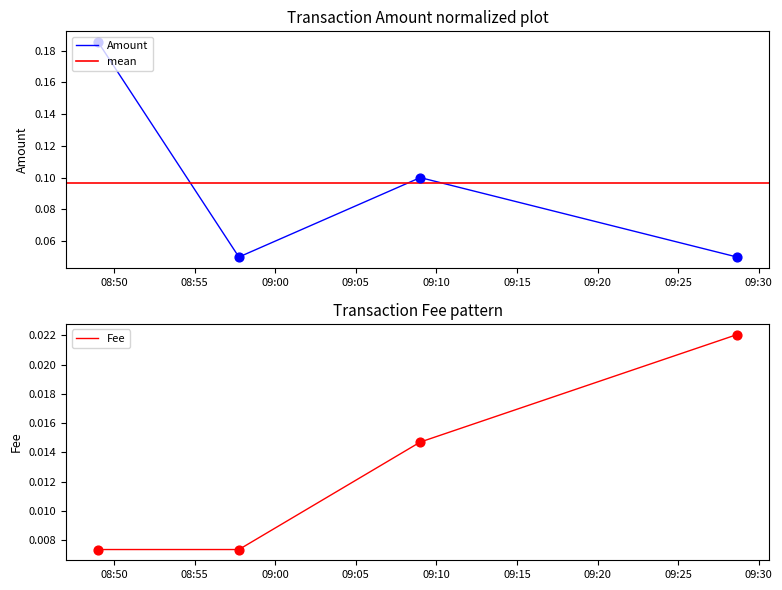

Is the value of Amount at 2019-06-06 08:57:45 greater than the value of Fee at 2019-06-06 09:09:00?

Yes